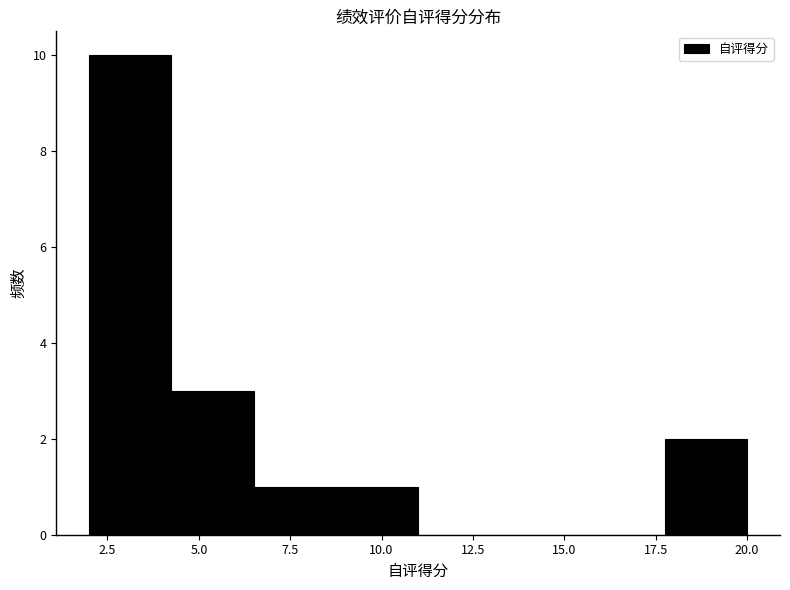

Reading left to right, transcribe this chart: for each bar, give the range it covers on the x-axis and its height. Neither the bar edges nor the heights are printed on the chart, so give them approximately, as read against the axes.

2.00 to 4.25: 10
4.25 to 6.50: 3
6.50 to 8.75: 1
8.75 to 11.00: 1
11.00 to 13.25: 0
13.25 to 15.50: 0
15.50 to 17.75: 0
17.75 to 20.00: 2